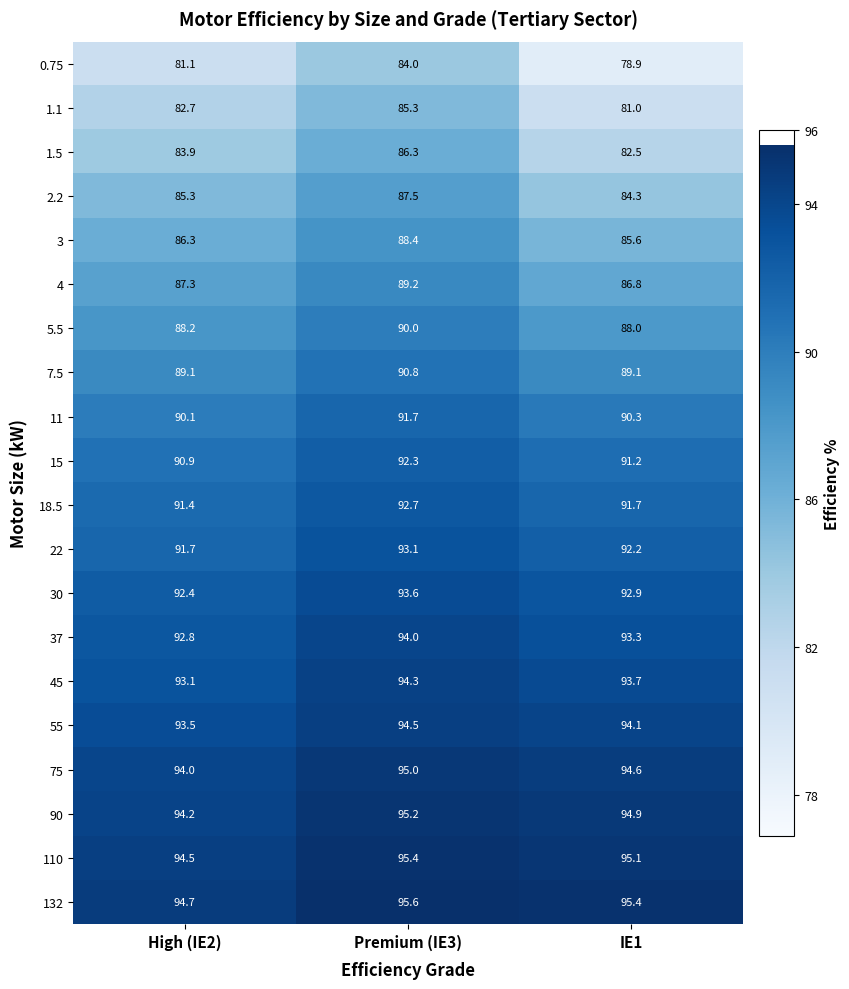

Count the number of categories in the chart.

3